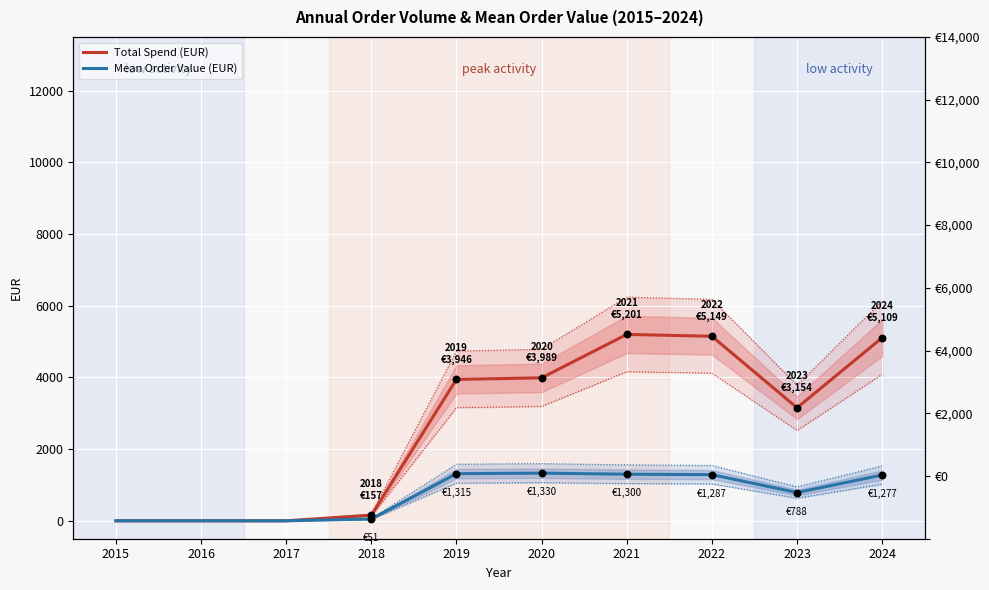

At which category is the sum across all series the highest?

2021